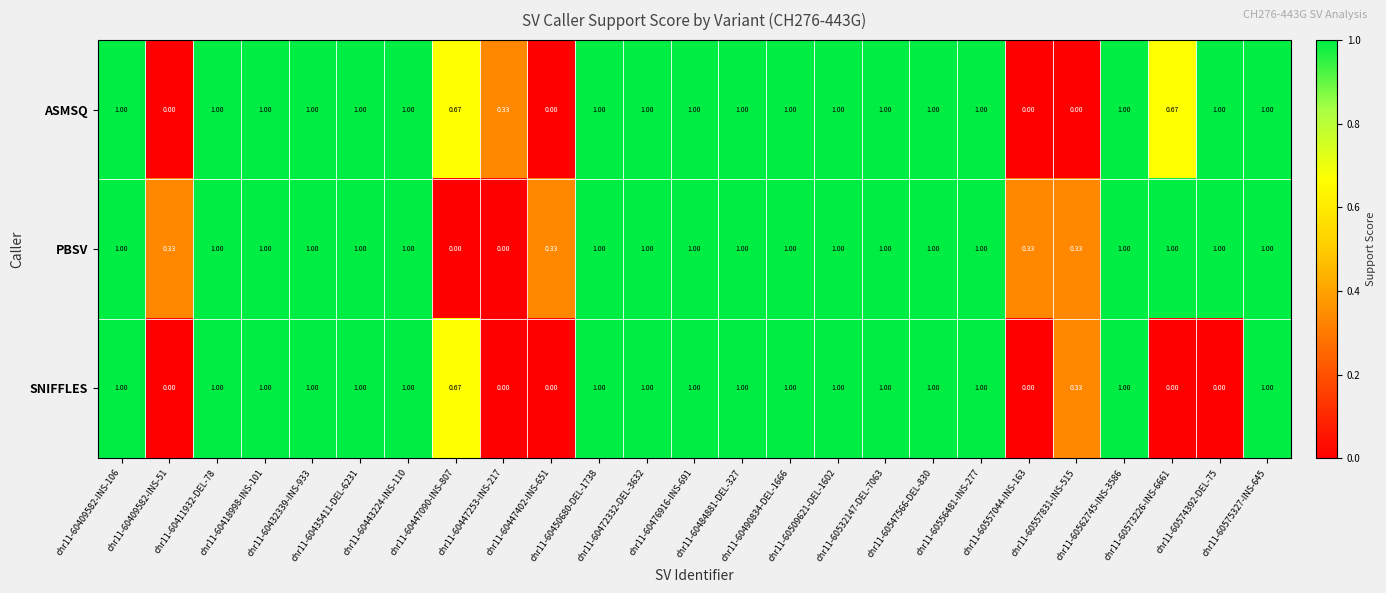

Rank the series at chr11-60573226-INS-6661 from lowest to highest value.

SNIFFLES, ASMSQ, PBSV